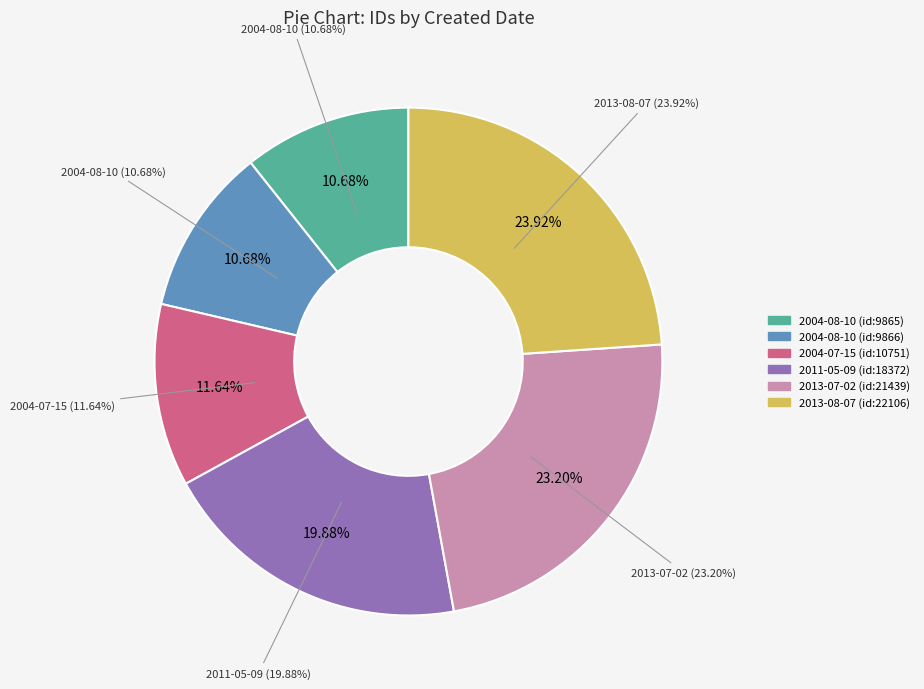

How many segments does this pie chart have?

6